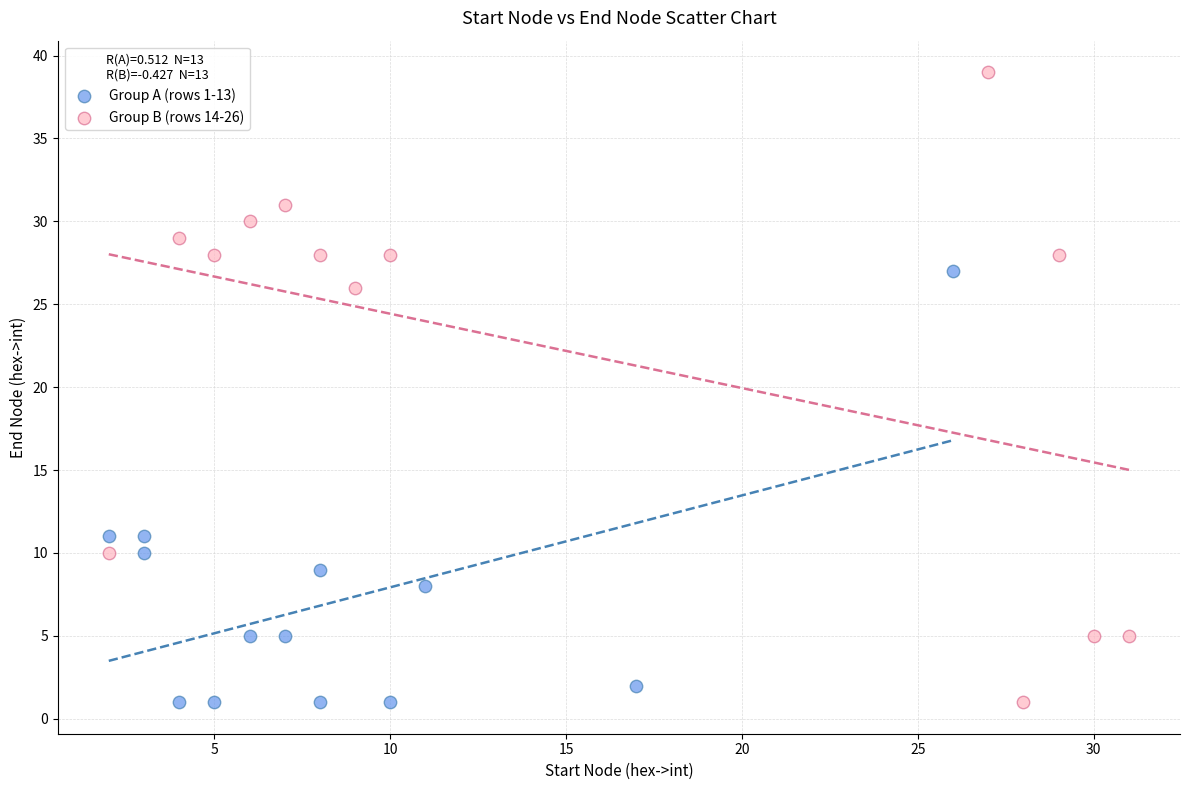

Which series contains the highest Y value?

Group B (rows 14-26)